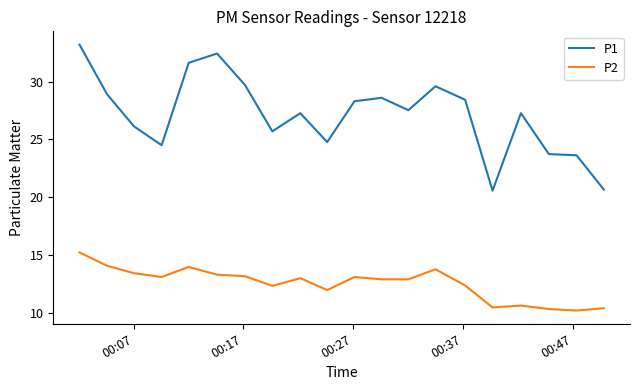

What is the difference between the maximum and minimum values in the P2 series?

5.0